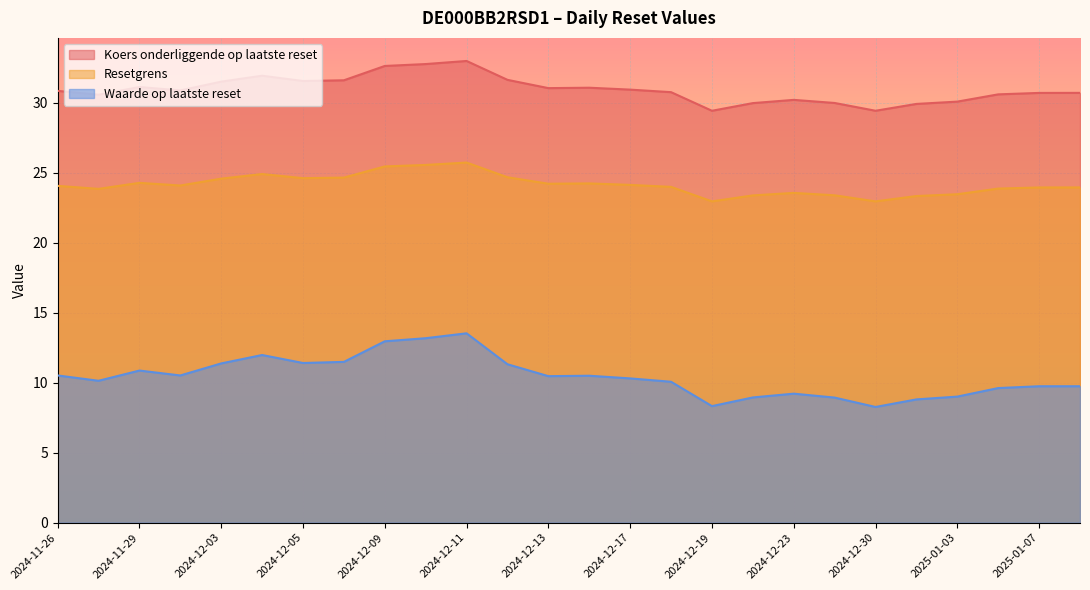

True or false: Waarde op laatste reset and Resetgrens intersect in this chart.

False